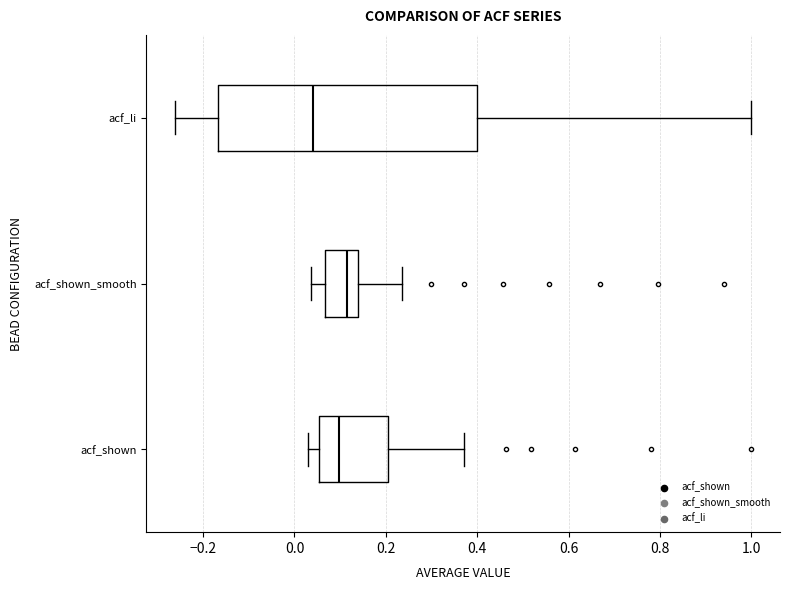

Where does the median line of the box for acf_shown_smooth sit on the x-axis? The values are not printed on the chart, so give them approximately, as read against the axis.

0.12